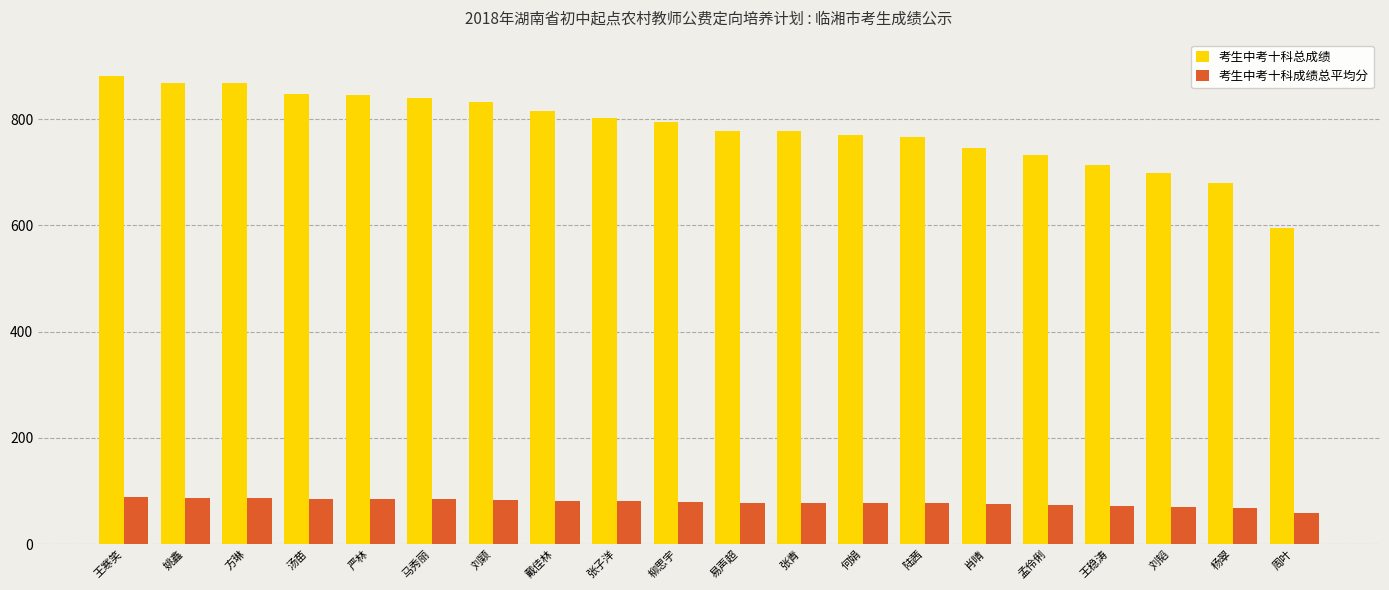

What is the minimum value shown in the chart?

59.4